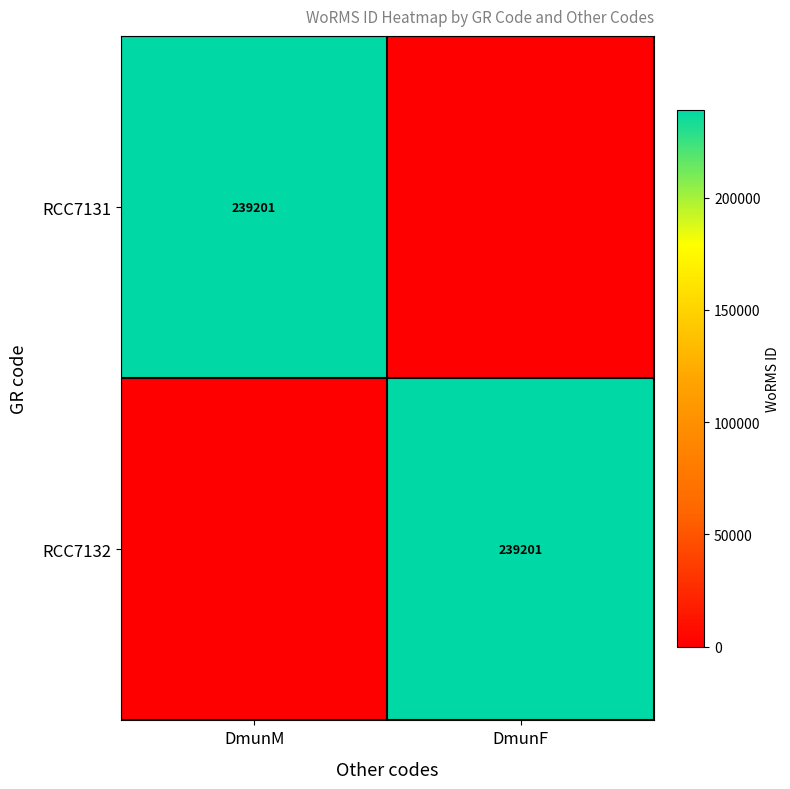

How many categories are shown in the chart?

2